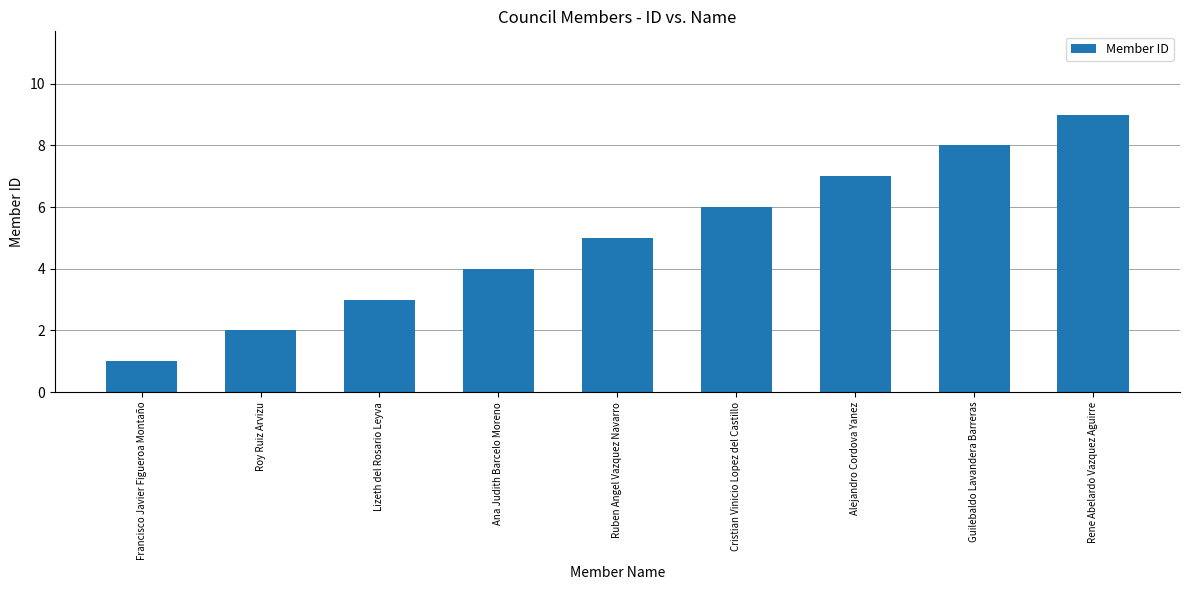

Rank the categories by value from lowest to highest.

Francisco Javier Figueroa Montaño, Roy Ruiz Arvizu, Lizeth del Rosario Leyva, Ana Judith Barcelo Moreno, Ruben Angel Vazquez Navarro, Cristian Vinicio Lopez del Castillo, Alejandro Cordova Yanez, Guilebaldo Lavandera Barreras, Rene Abelardo Vazquez Aguirre